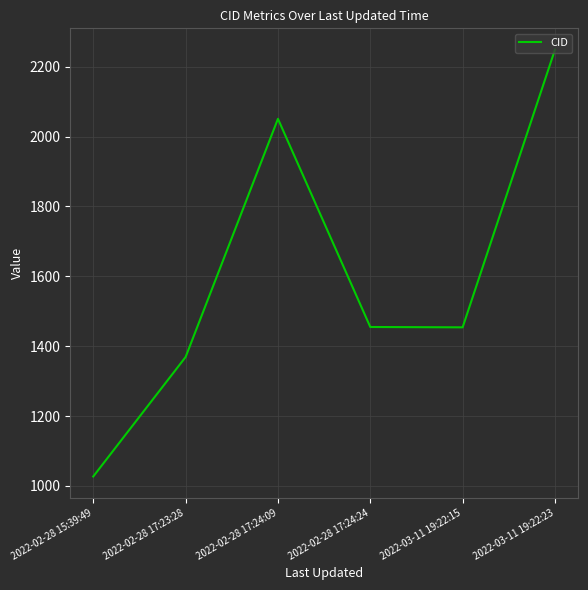

The value at 2022-02-28 17:24:09 is 2051. True or false?

True